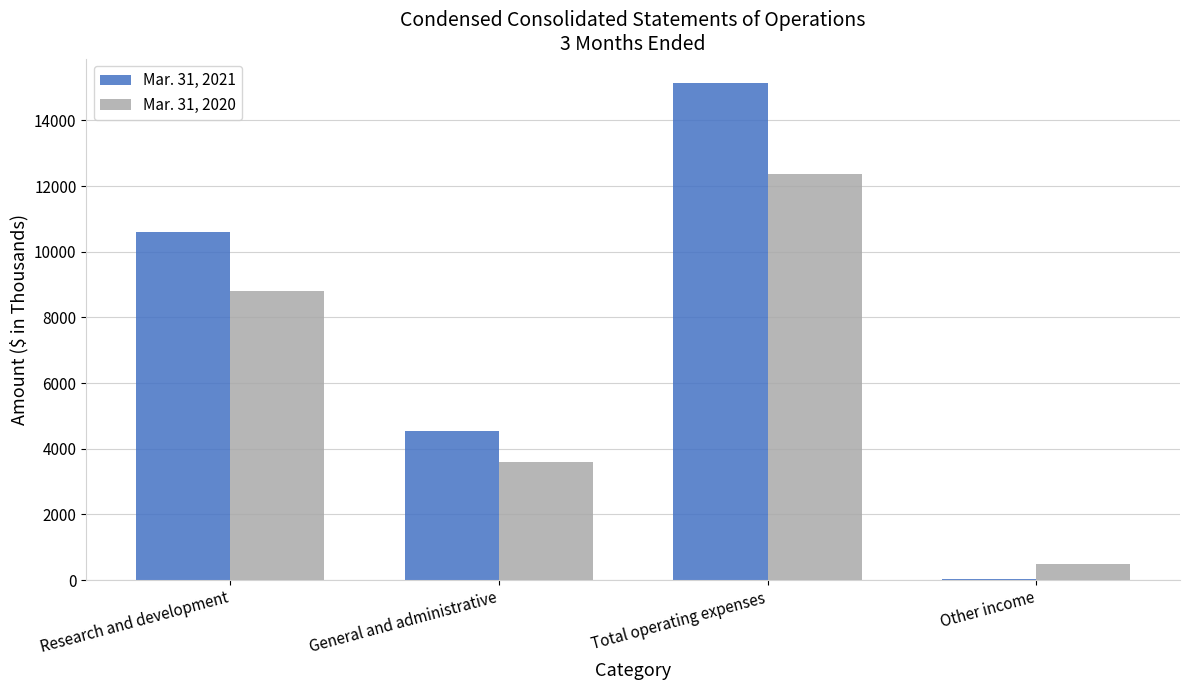

Which series has the largest total across all categories?

Mar. 31, 2021